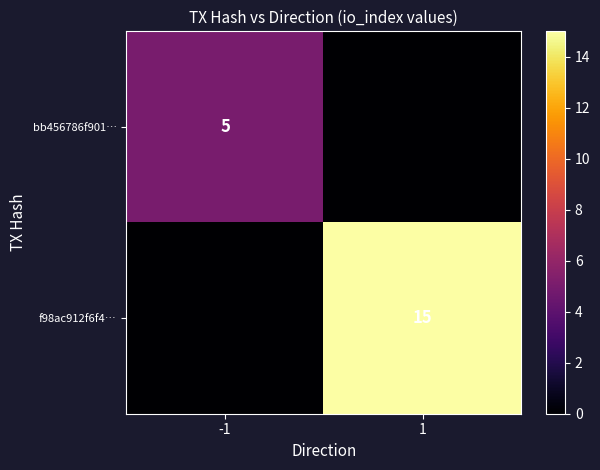

Is it true that f98ac912f6f4… equals 15 at 1?

True